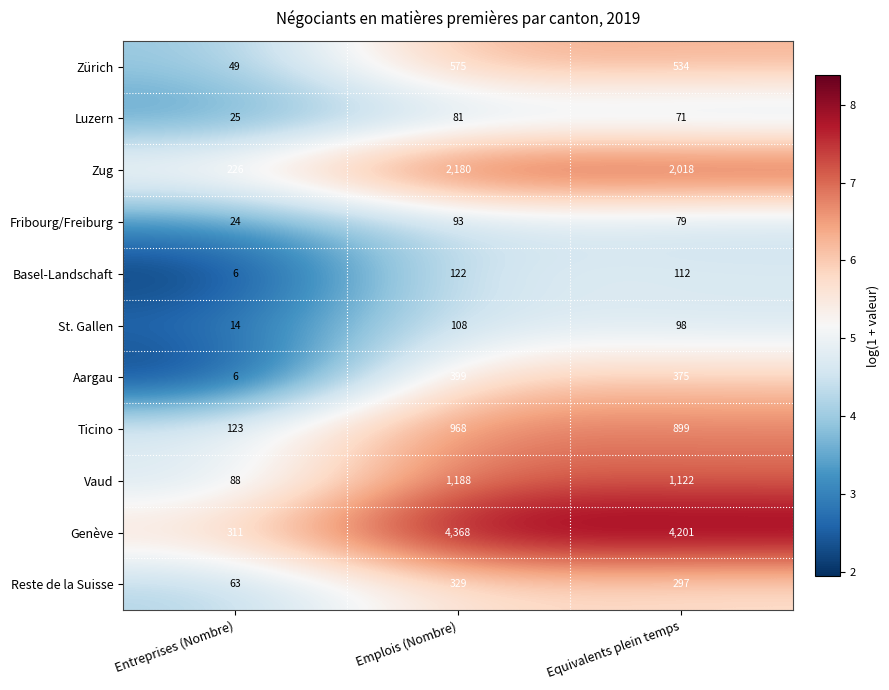

What is the minimum value shown in the chart?

6